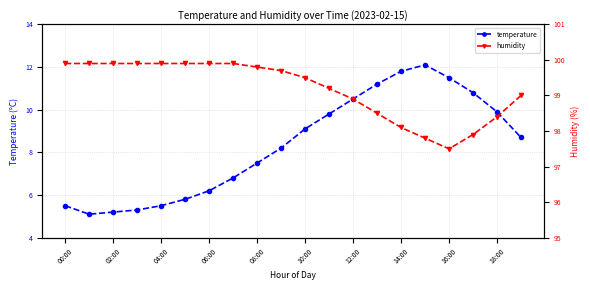

What is the highest value of the humidity series?

99.9